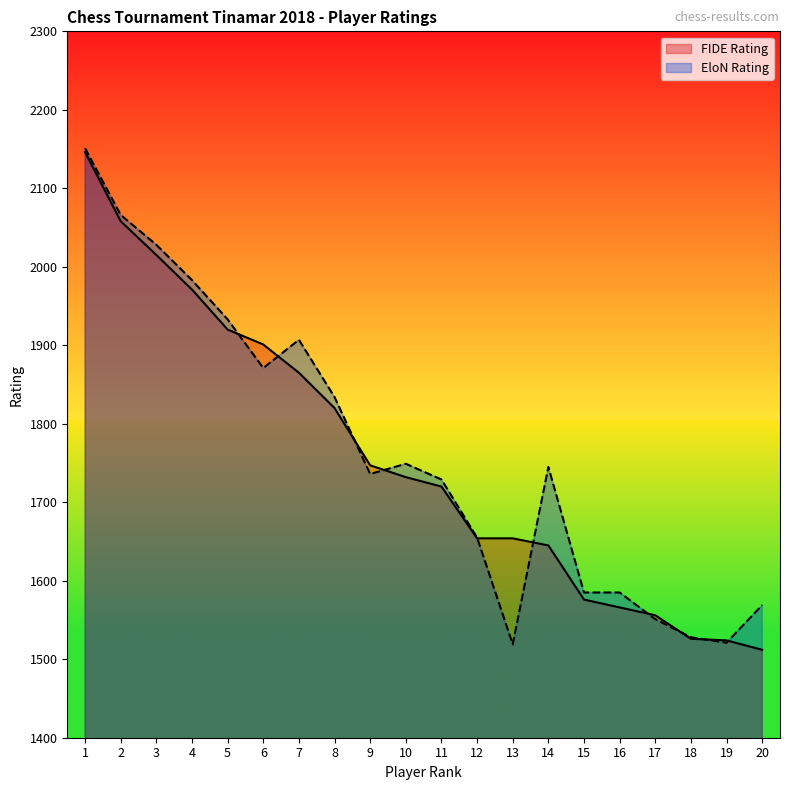

Reading left to right, extract all data points from this chart.

FIDE Rating: 1=2146	2=2058	3=2015	4=1971	5=1920	6=1901	7=1865	8=1820	9=1747	10=1732	11=1720	12=1654	13=1654	14=1645	15=1576	16=1566	17=1556	18=1526	19=1524	20=1512
EloN Rating: 1=2151	2=2066	3=2028	4=1983	5=1933	6=1871	7=1907	8=1834	9=1736	10=1749	11=1729	12=1655	13=1519	14=1745	15=1585	16=1585	17=1551	18=1528	19=1521	20=1569